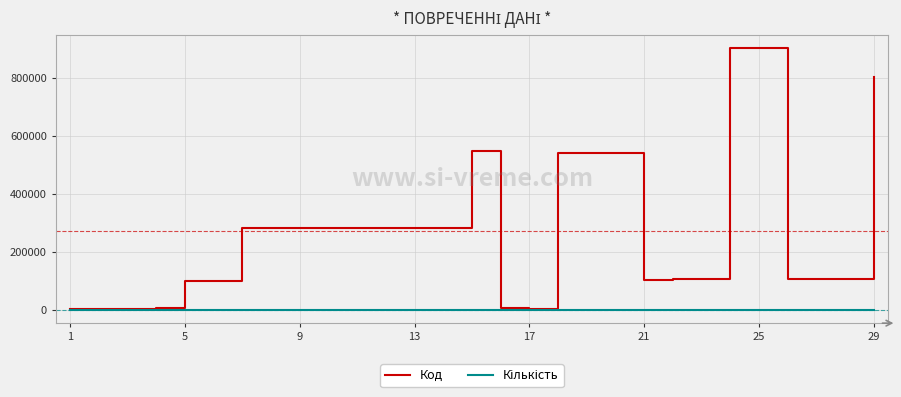

What is the average value of the Код series?

272262